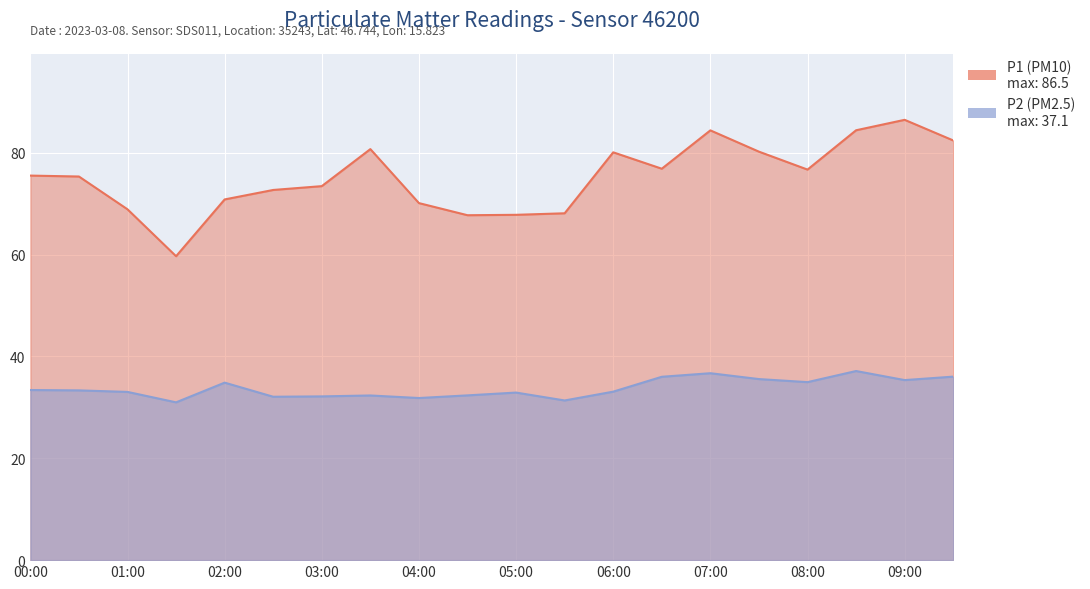

Rank the series by their average value, from highest to lowest.

P1, P2